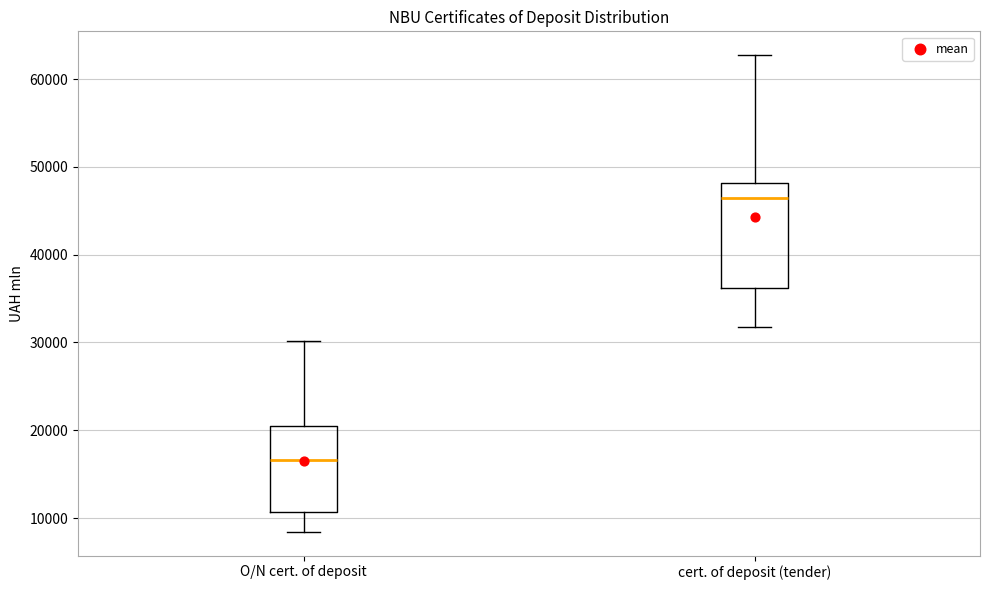

Reading left to right, read every box against the y-axis: the position of its median line, the range the box covers, and the ends of its whiskers. The values are not printed on the chart, so give them approximately, as read against the axis.

O/N cert. of deposit: median 17000, box 11000 to 20000, whiskers 8000 to 30000
cert. of deposit (tender): median 46000, box 36000 to 48000, whiskers 32000 to 63000